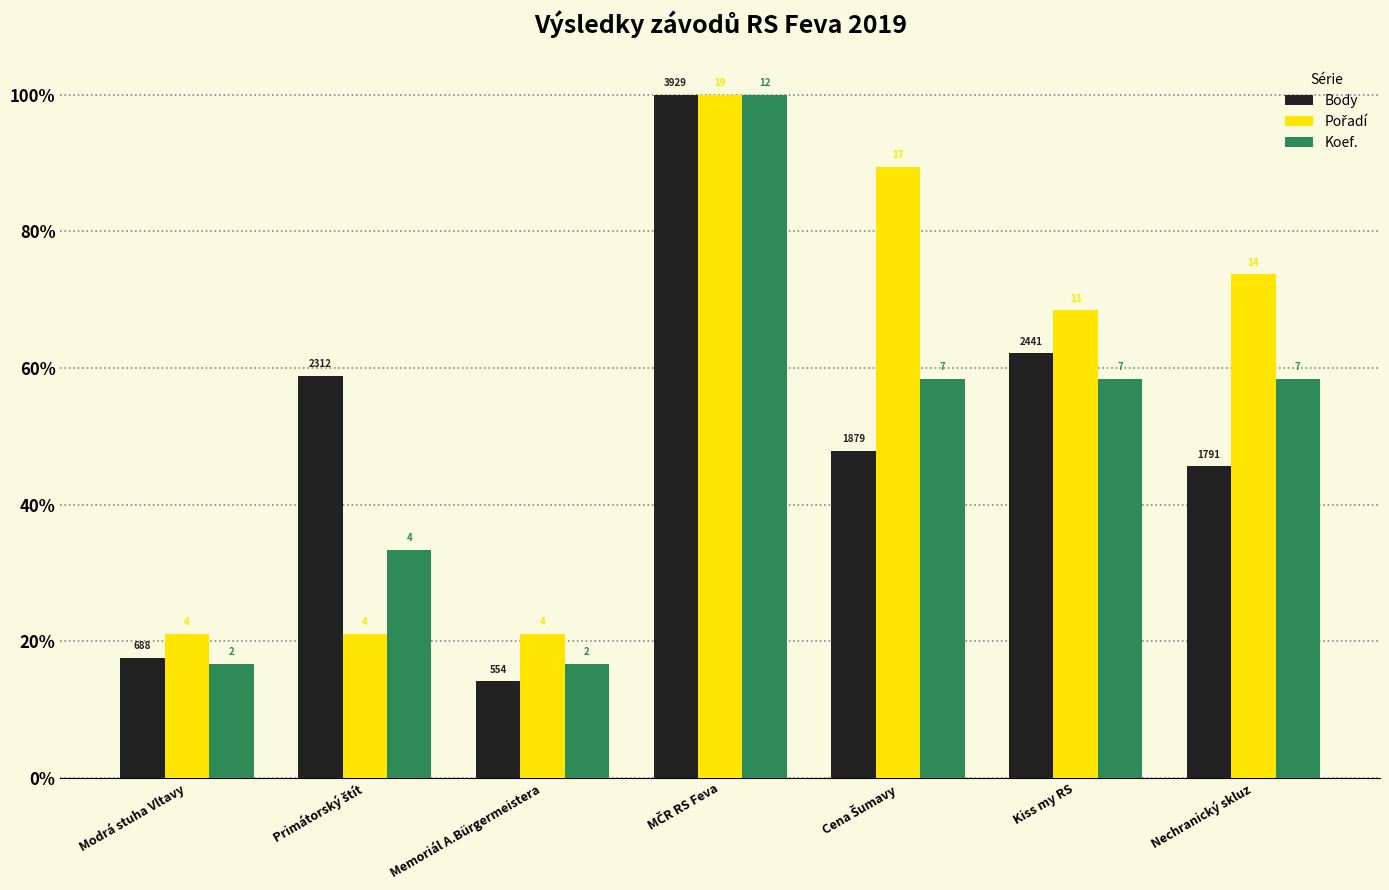

How many bars are there in each group?

3